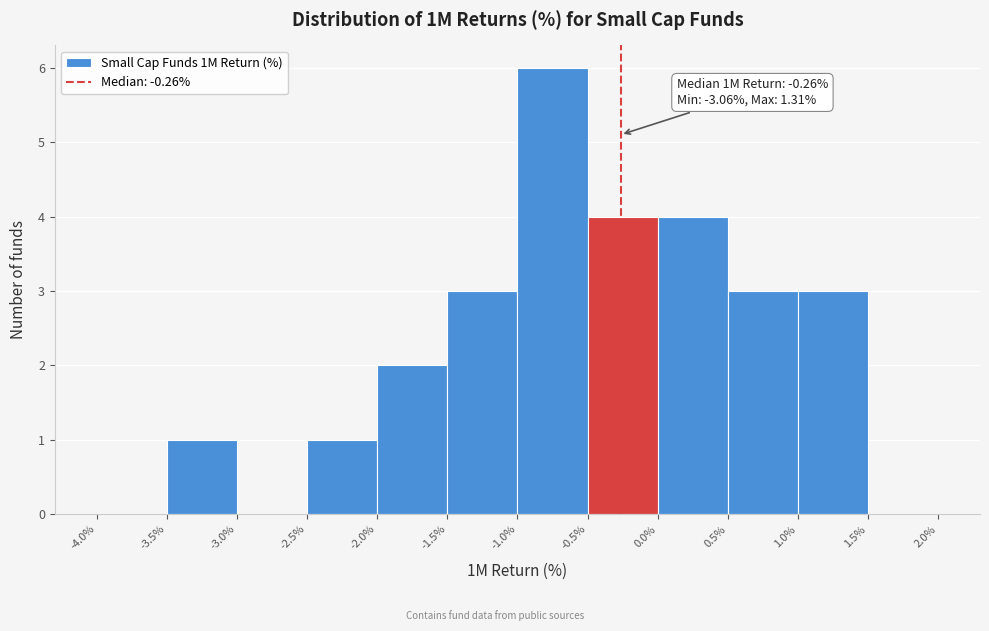

Over which range of the x-axis is the bar tallest?

-1.0% to -0.5%